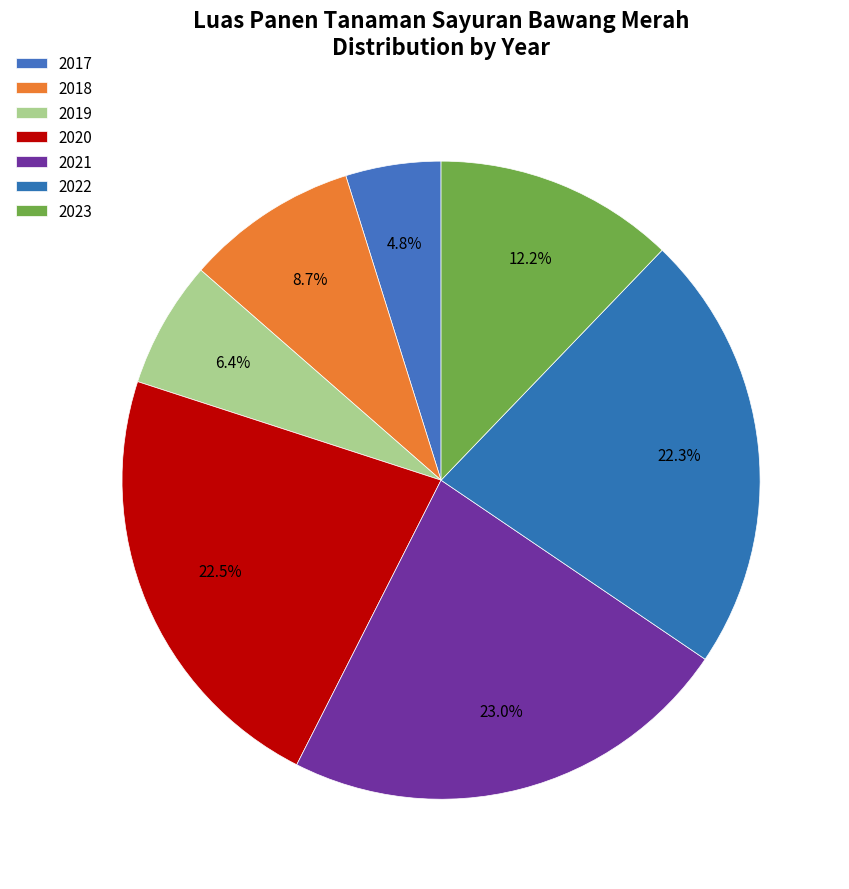

What percentage is the 2022 slice, to the nearest percent?

22%